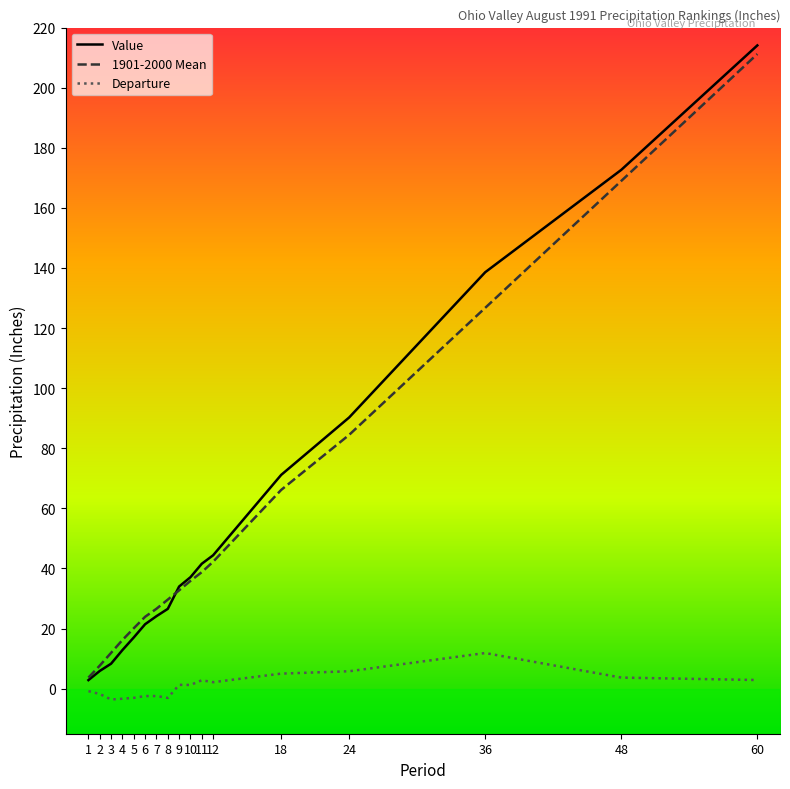

At 18, list the series in order from largest to smallest.

Value, 1901-2000 Mean, Departure